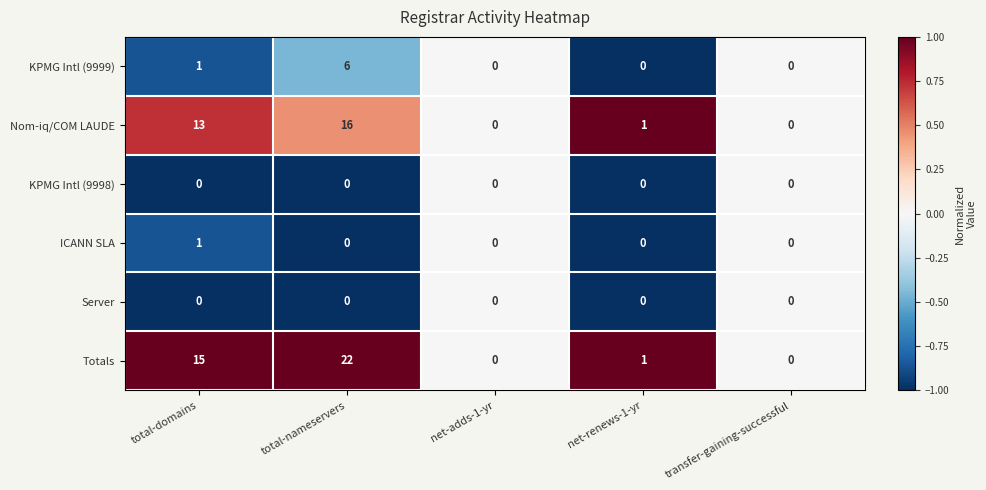

At which label does Nom-iq/COM LAUDE first exceed 1?

total-domains